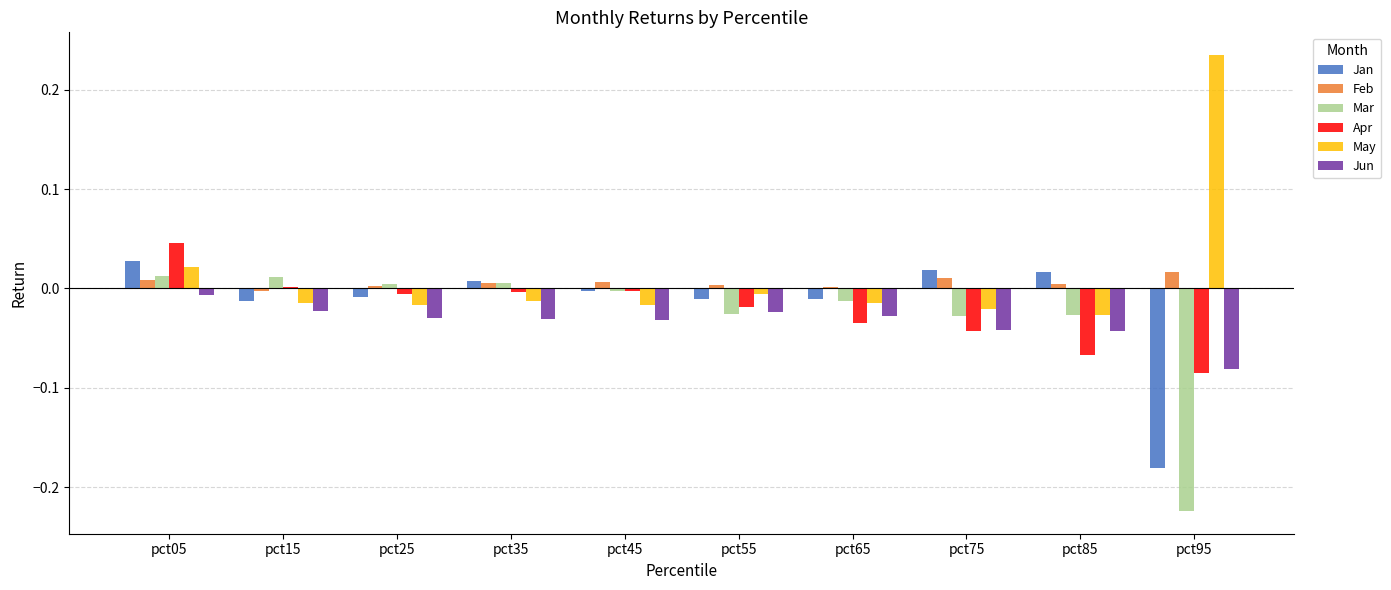

The value of Jan at pct65 is -0.0. True or false?

True